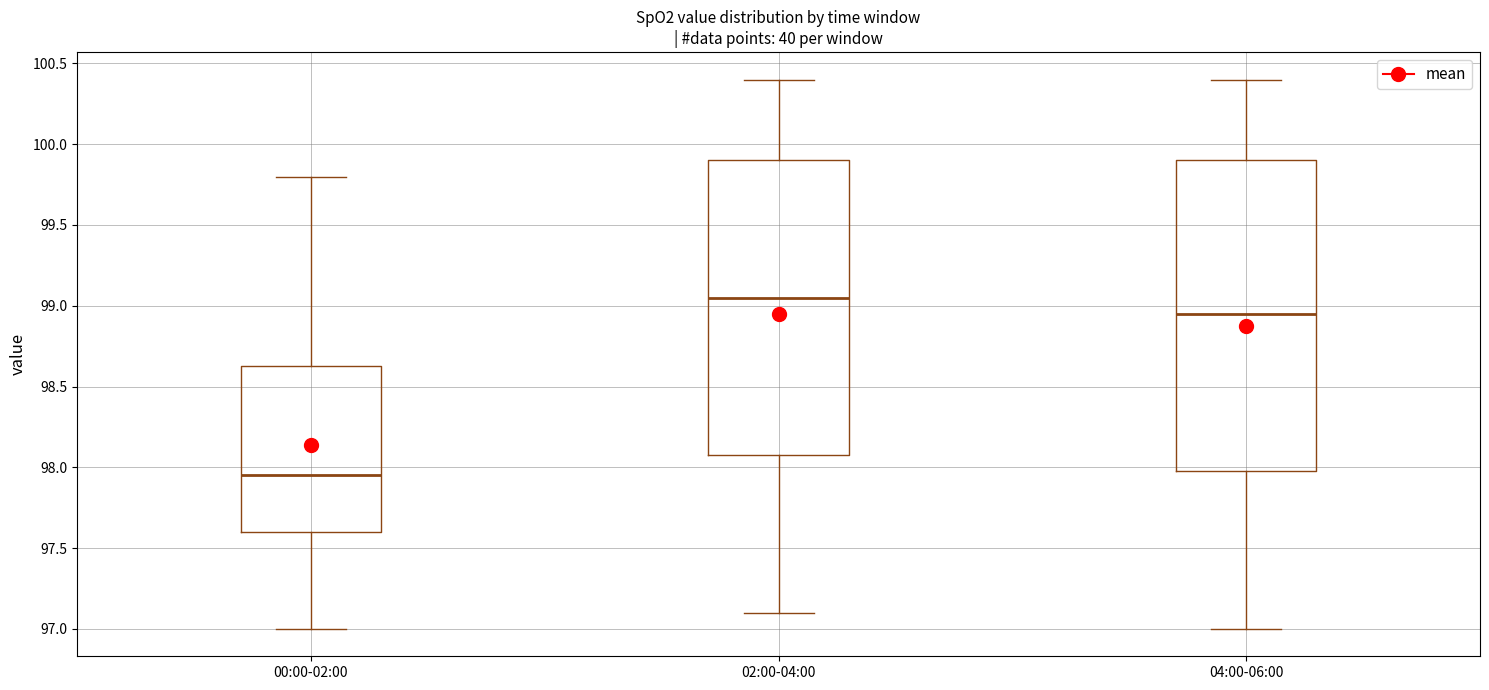

Where is the lower edge of the box for 00:00-02:00 on the y-axis? The values are not printed on the chart, so give them approximately, as read against the axis.

97.60